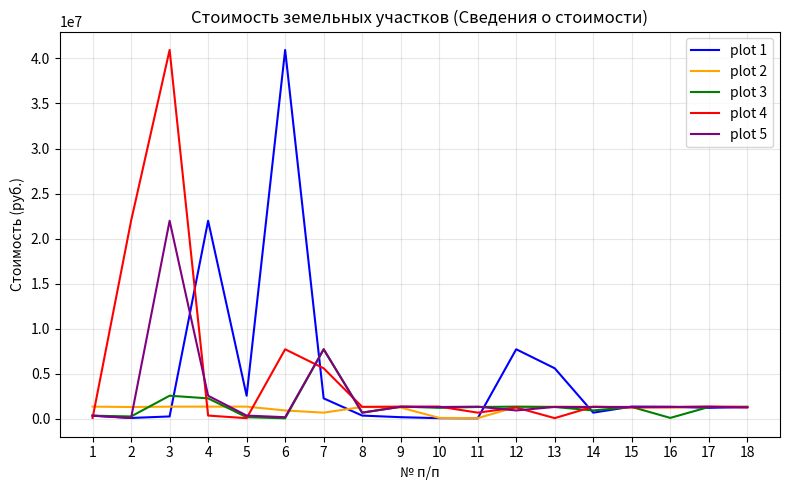

The value of plot 1 at 12 is 11708912.3. True or false?

False